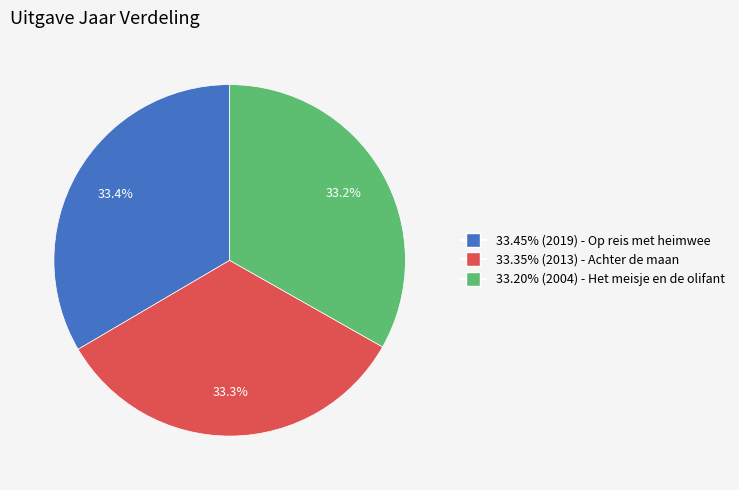

How many segments does this pie chart have?

3